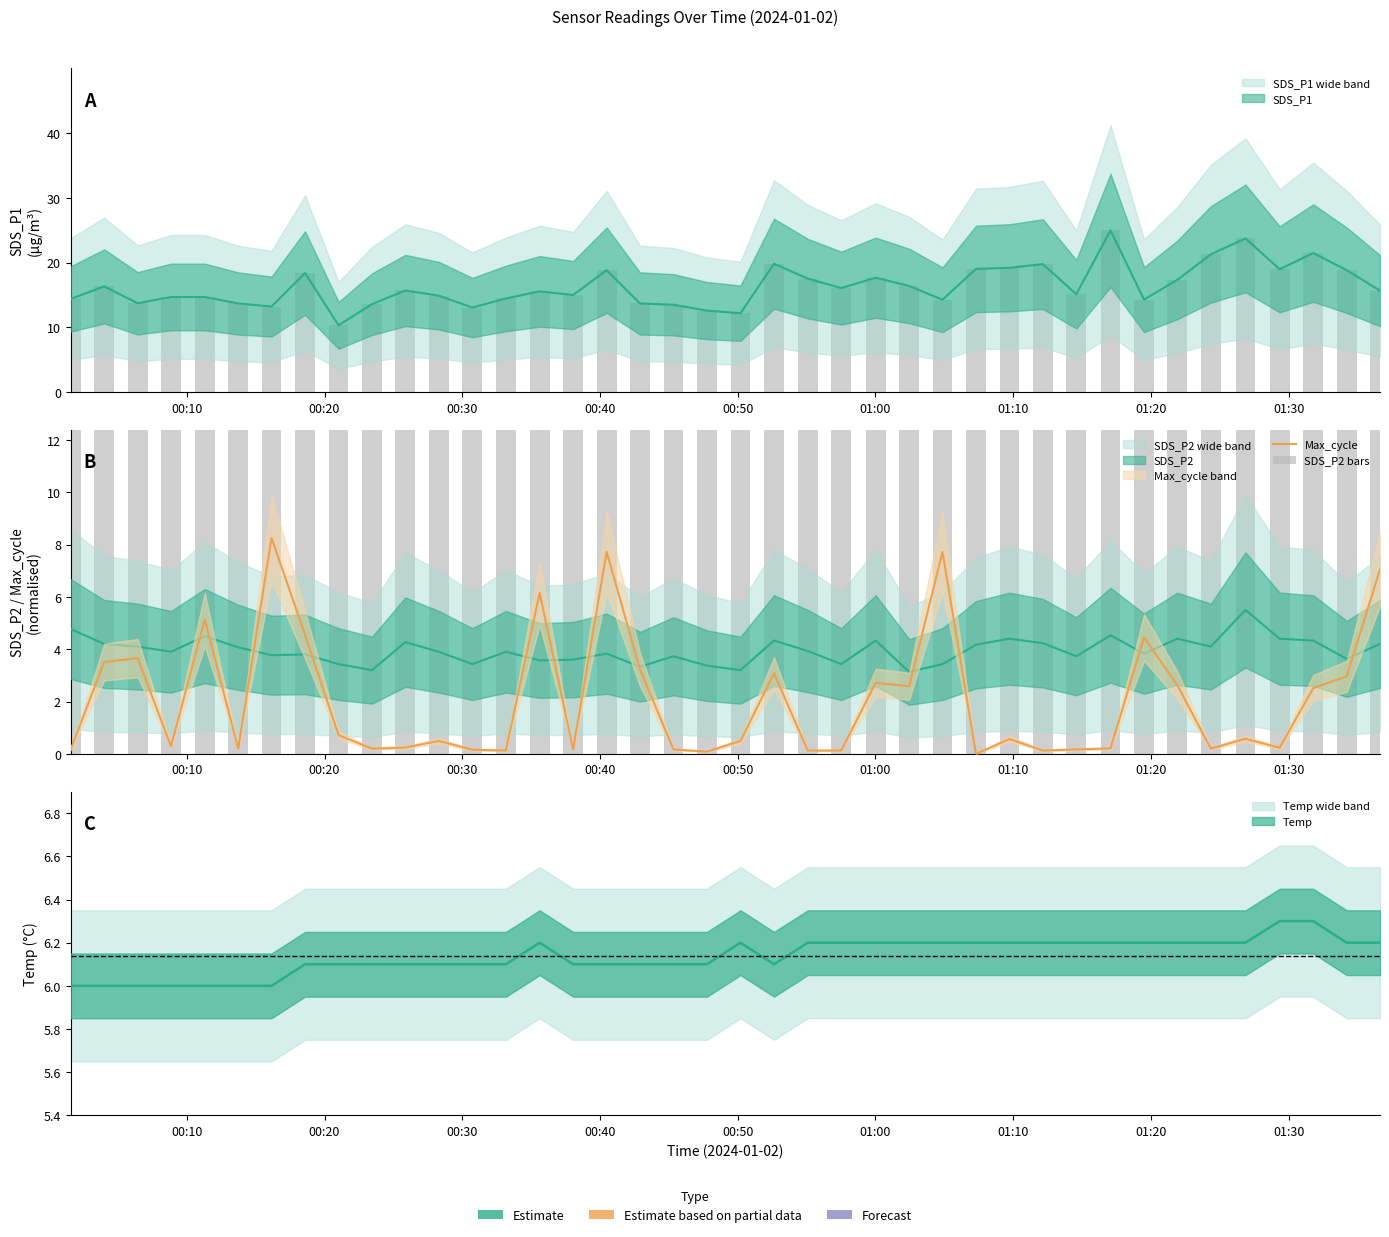

True or false: Max_cycle has a value of 3.9 at 26.

False